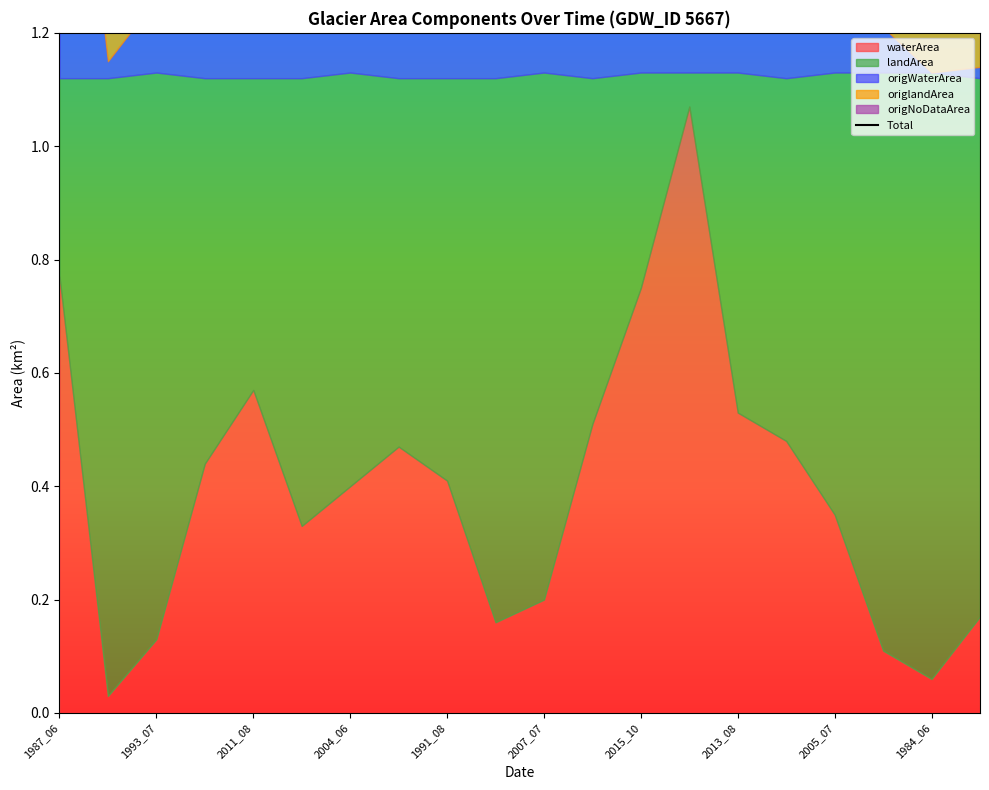

What is the label of the 16th point from the left?

15